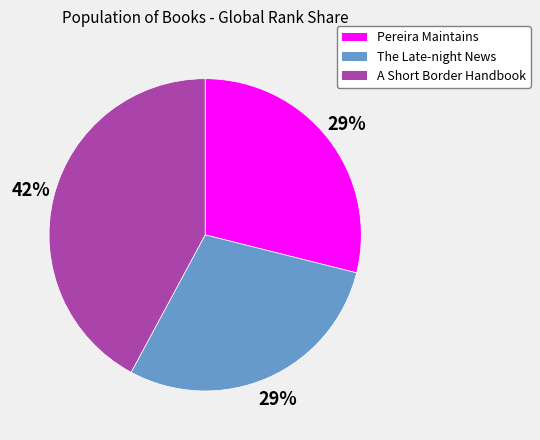

To the nearest percent, what is the difference between the largest and smallest slice percentages?

13%